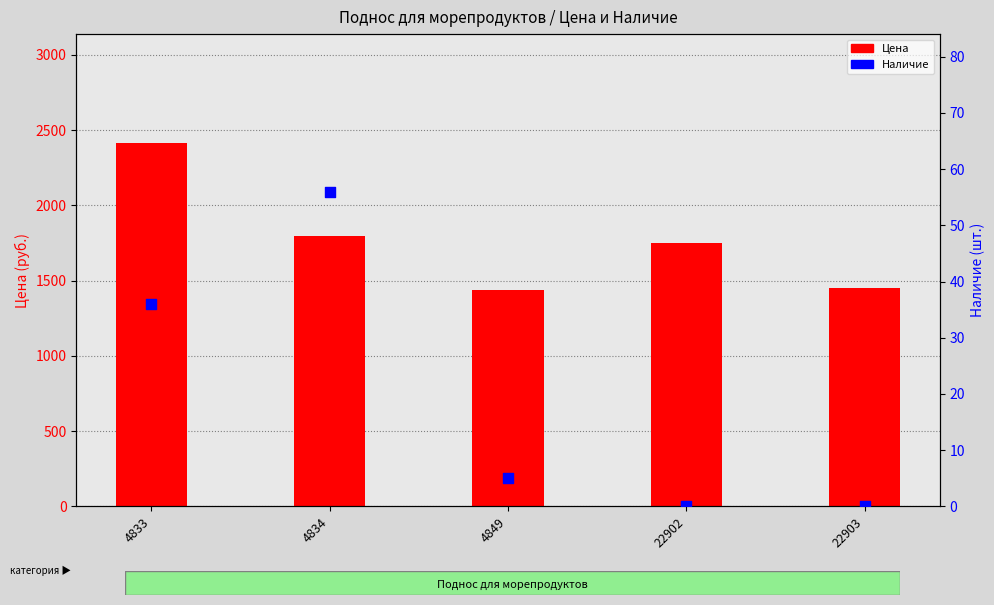

Which series contains the highest Y value?

Цена